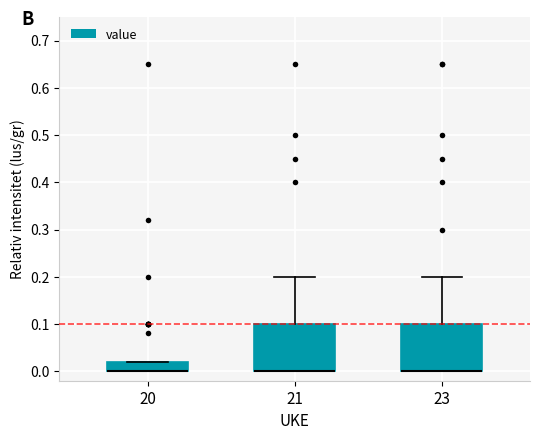

Reading left to right, transcribe this box plot: for each box, give where its median line is, the range the box spans, and where its two whiskers end, as read against the y-axis. The values are not printed on the chart, so give them approximately, as read against the axis.

20: median 0.00 (drawn on the box's lower edge), box 0.00 to 0.02, whiskers 0.00 to 0.02
21: median 0.00 (drawn on the box's lower edge), box 0.00 to 0.10, whiskers 0.00 to 0.20
23: median 0.00 (drawn on the box's lower edge), box 0.00 to 0.10, whiskers 0.00 to 0.20